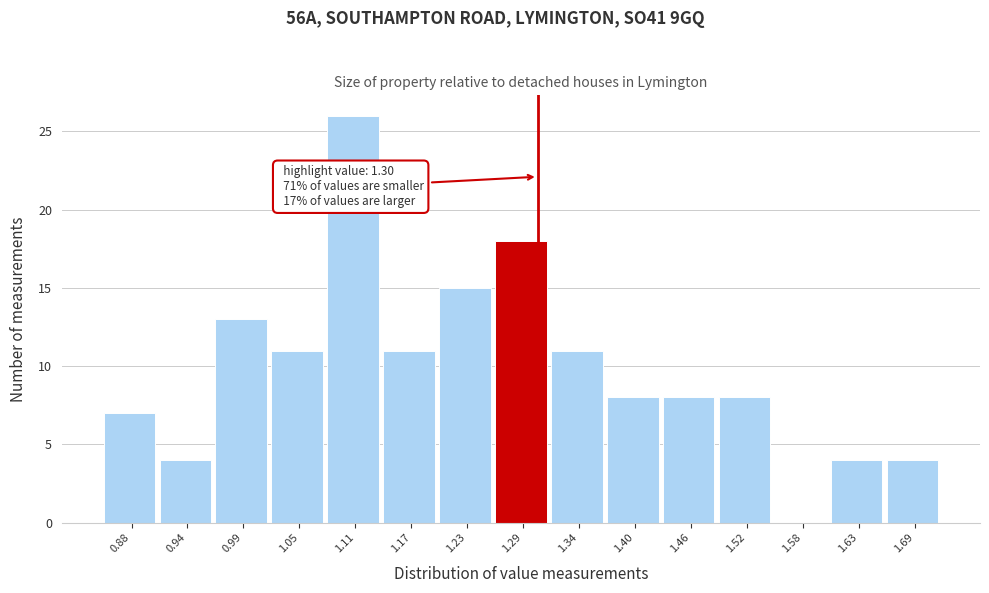

Over which range of the x-axis is the bar tallest?

1.082 to 1.140